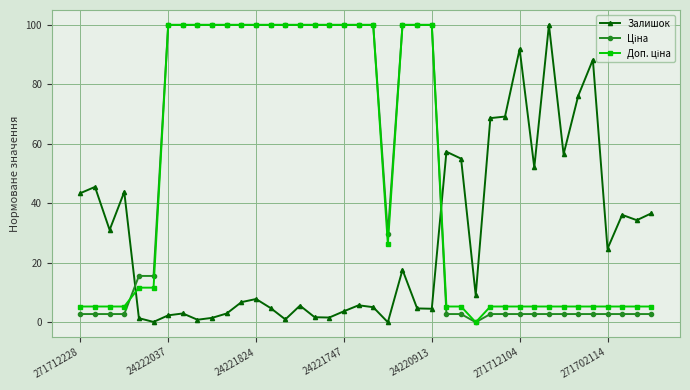

What is the maximum value shown in the chart?

100.0